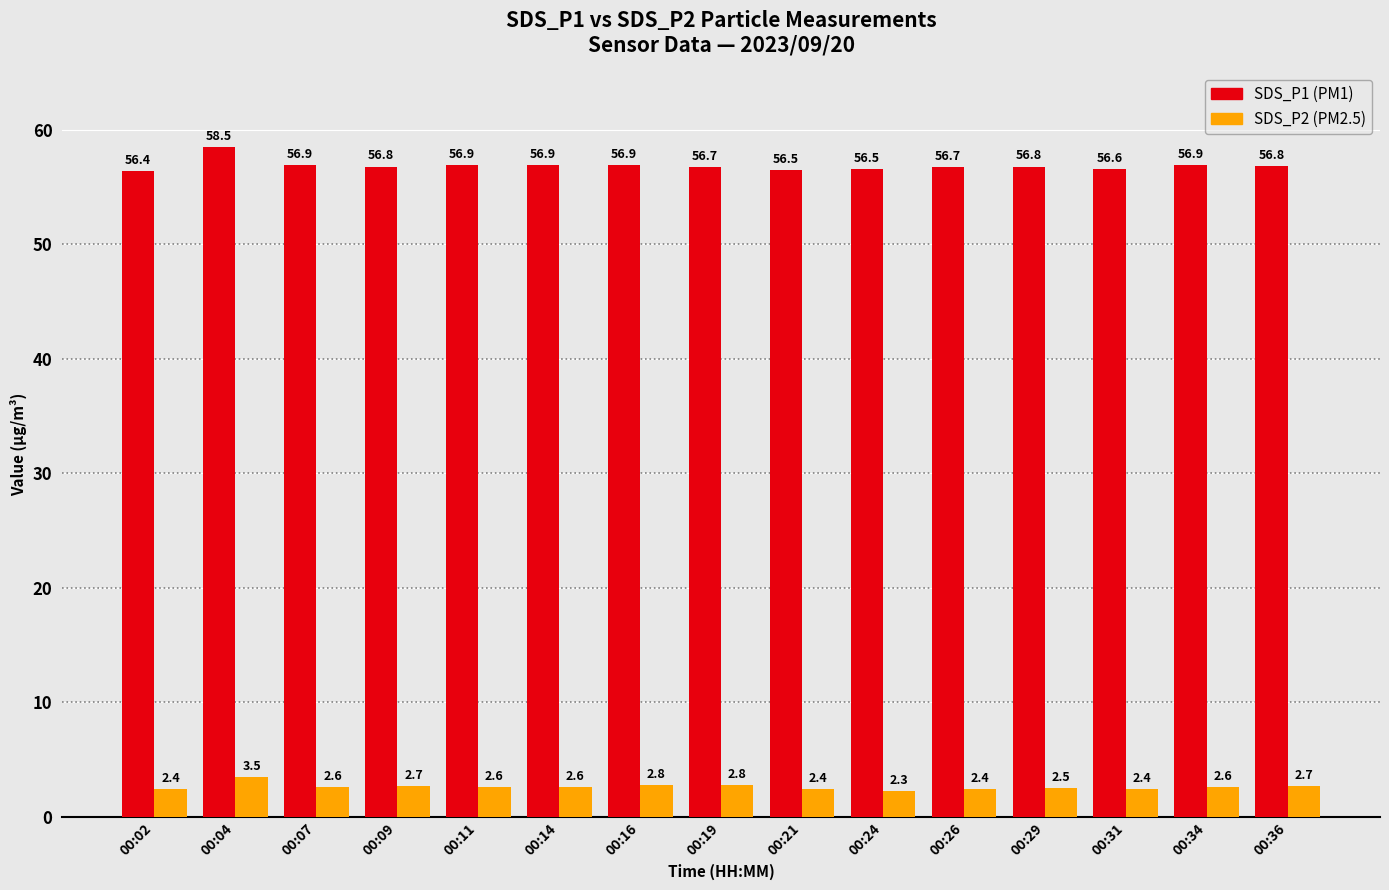

Are the bars grouped side by side (vs. stacked)?

Yes